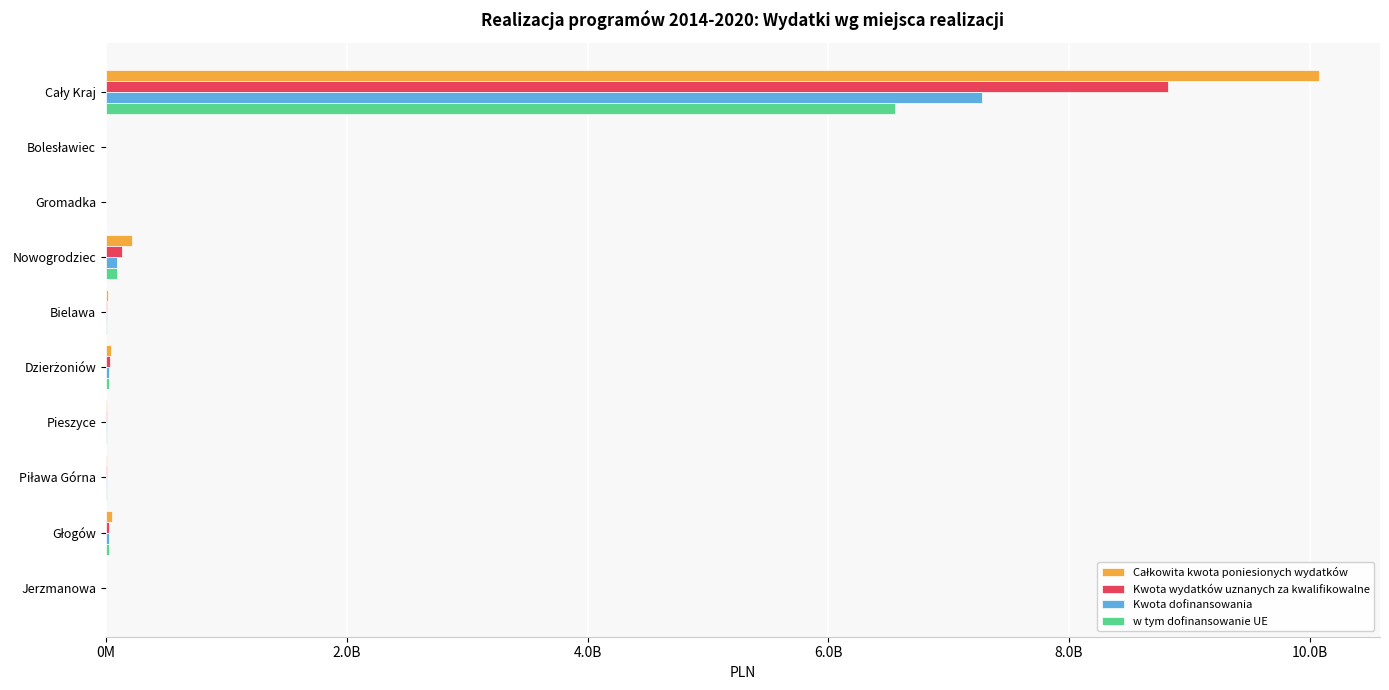

What are all the series names shown in the legend?

Całkowita kwota poniesionych wydatków, Kwota wydatków uznanych za kwalifikowalne, Kwota dofinansowania, w tym dofinansowanie UE